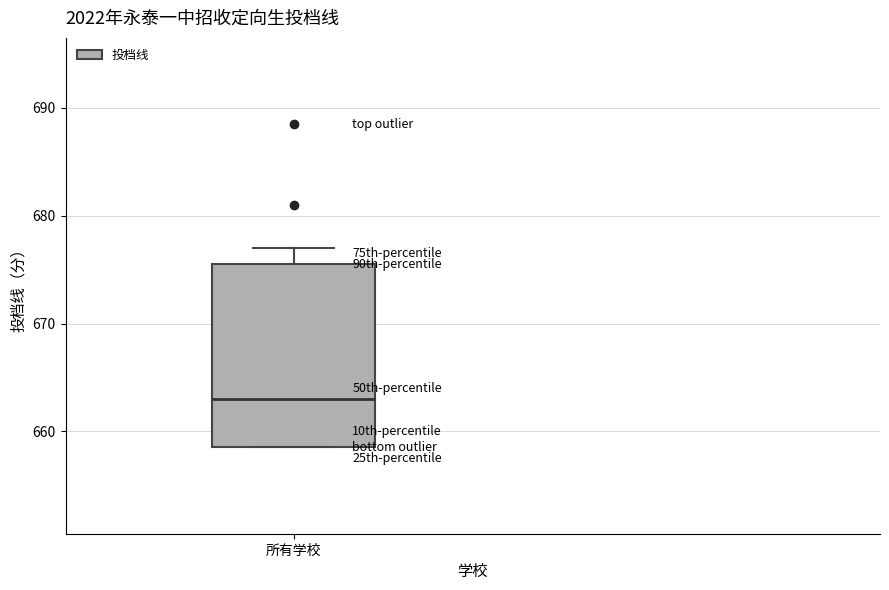

Transcribe this box plot: give where the median line is, the range the box spans, and where the two whiskers end, as read against the y-axis. The values are not printed on the chart, so give them approximately, as read against the axis.

median 663, box 659 to 676, whiskers 659 to 677